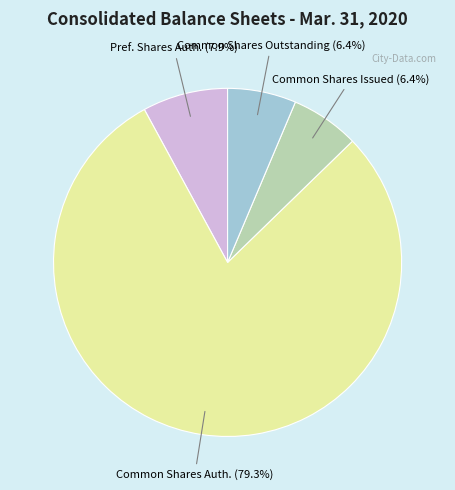

Is there any slice that represents more than half of the pie?

Yes